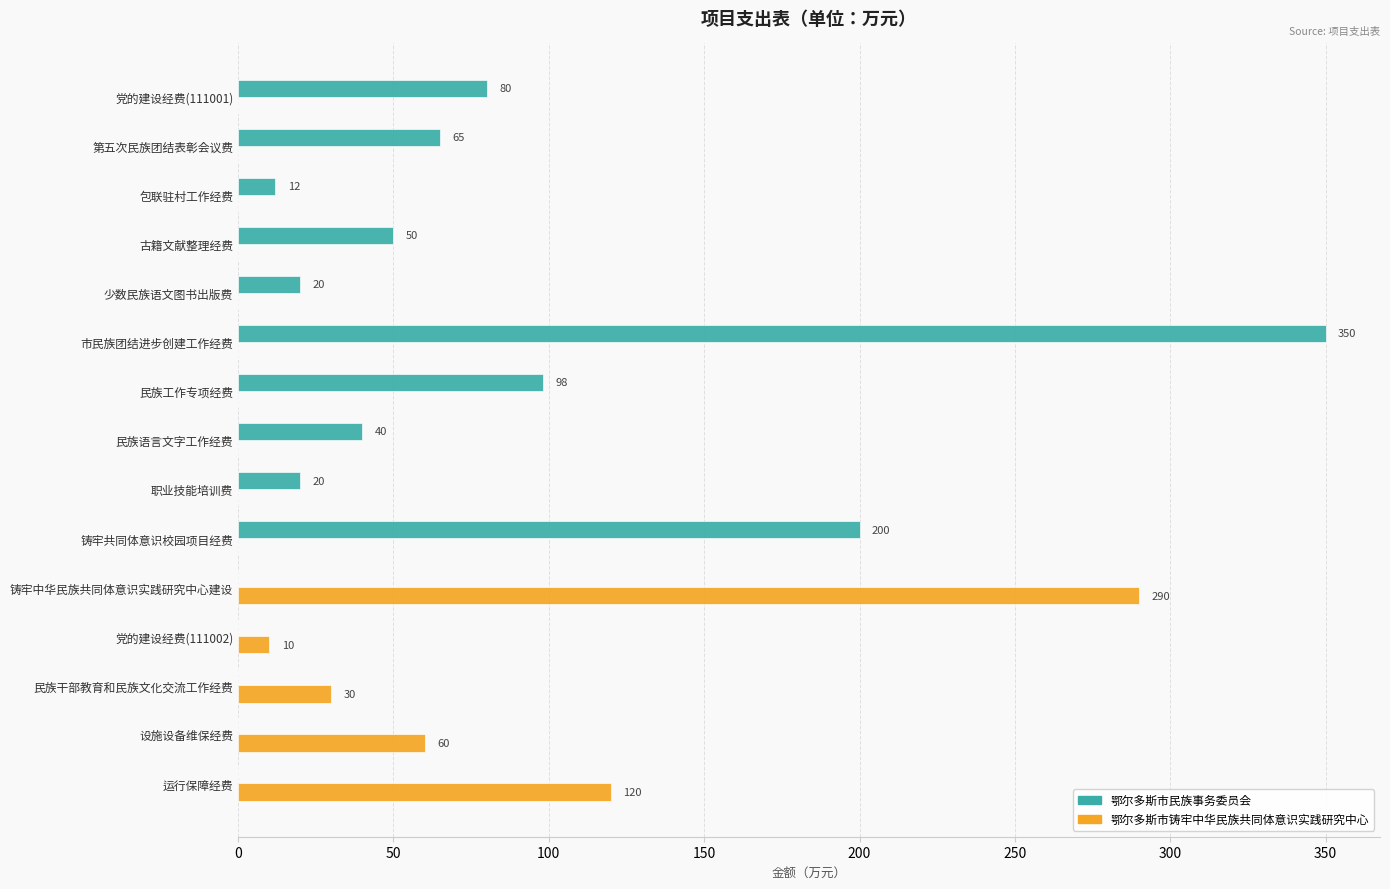

At which label is 鄂尔多斯市铸牢中华民族共同体意识实践研究中心 closest to 145?

运行保障经费